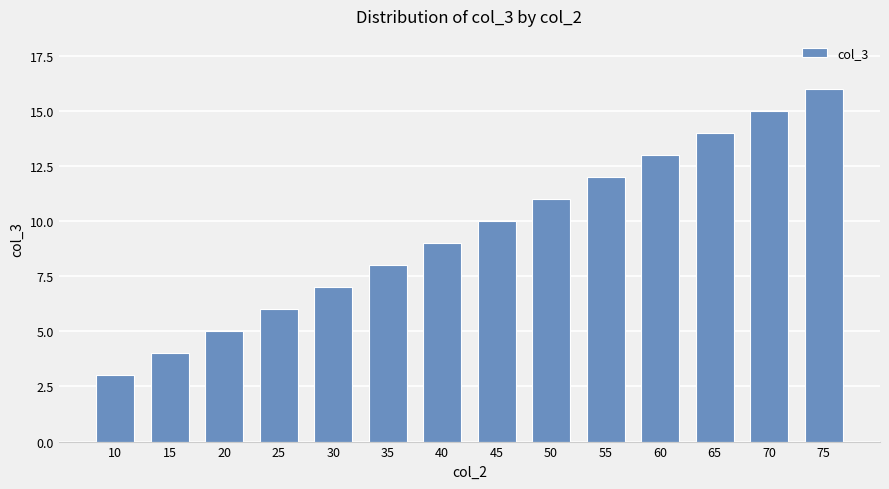

Rank the categories by value from lowest to highest.

10, 15, 20, 25, 30, 35, 40, 45, 50, 55, 60, 65, 70, 75